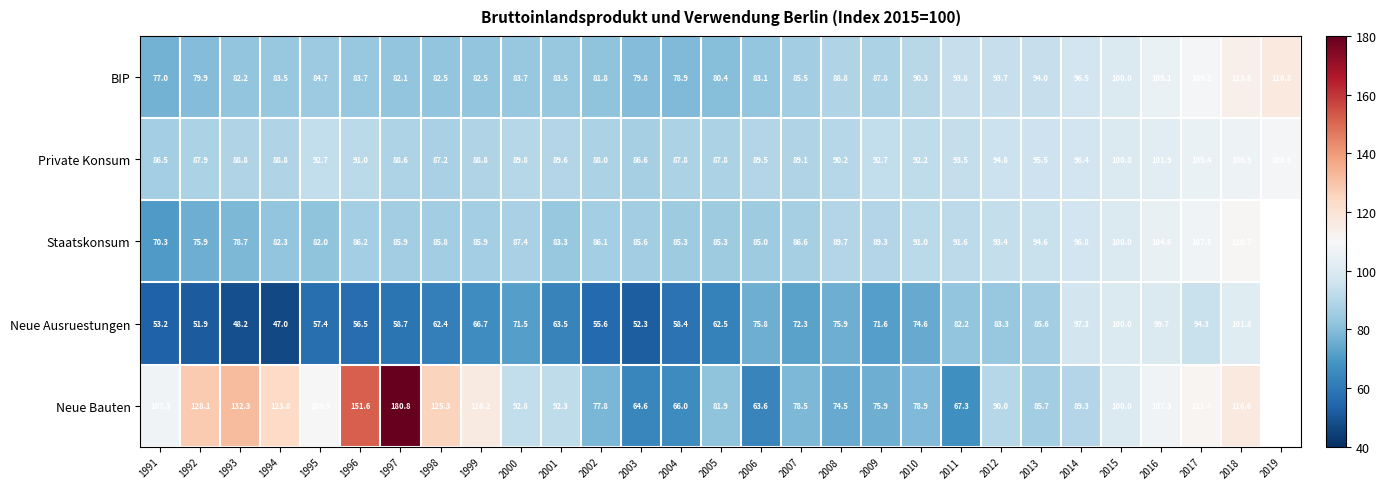

Between 2008 and 2010, which series saw the biggest shift?

Neue Bauten